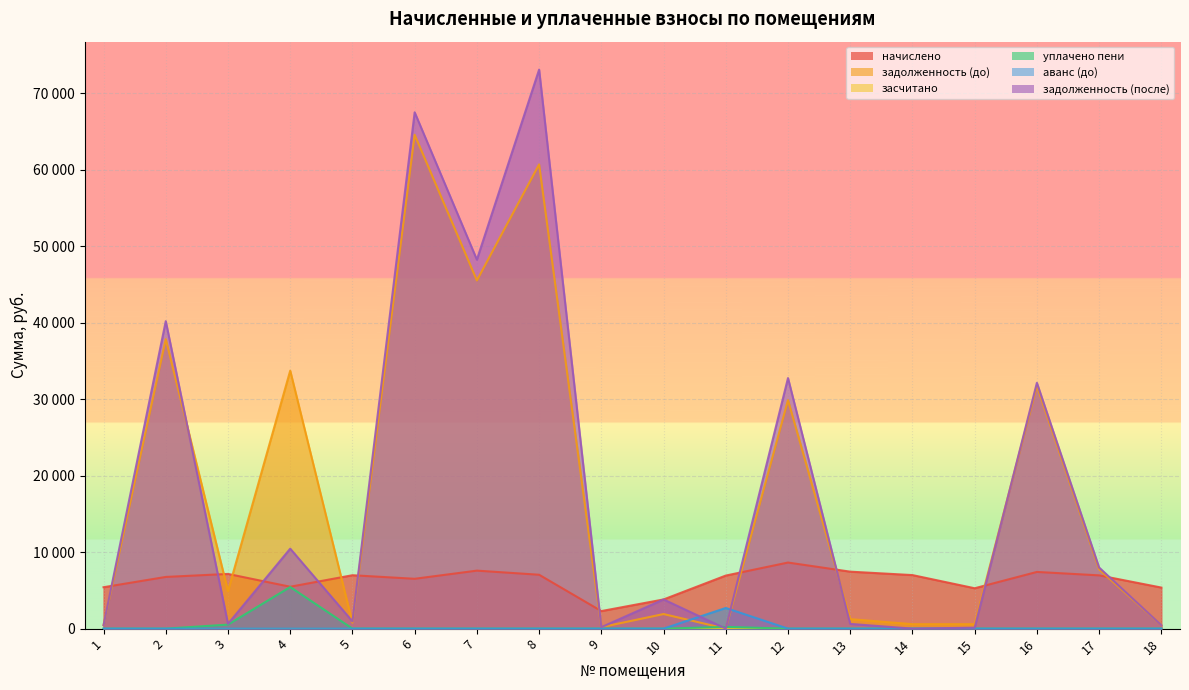

Reading left to right, extract all data points from this chart.

начислено: 5414.3	6758.9	7153.3	5477.0	6982.9	6516.8	7583.5	7045.7	2294.8	3814.2	6938.2	8641.3	7449.1	7000.9	5279.8	7413.2	6965.0	5369.4
задолженность (до): 451.2	37856.8	4907.5	33729.8	773.6	64574.6	45525.3	60699.5	191.2	1907.1	0.0	29885.2	1241.8	583.4	582.6	31740.0	7746.1	447.4
уплачено пени: 0.0	0.0	526.6	5440.3	4.1	0.0	0.0	0.0	0.0	0.0	228.3	0.0	0.0	0.0	0.0	0.0	0.0	0.0
аванс (до): 0.0	0.0	0.0	0.0	0.0	0.0	0.0	0.0	0.0	0.0	2699.8	0.0	0.0	0.0	0.0	0.0	0.0	0.0
задолженность (после): 451.2	40202.3	625.0	10456.4	951.0	67508.8	48242.0	73091.5	191.2	3814.2	0.0	32761.8	620.6	0.0	124.8	32141.3	7992.1	447.4